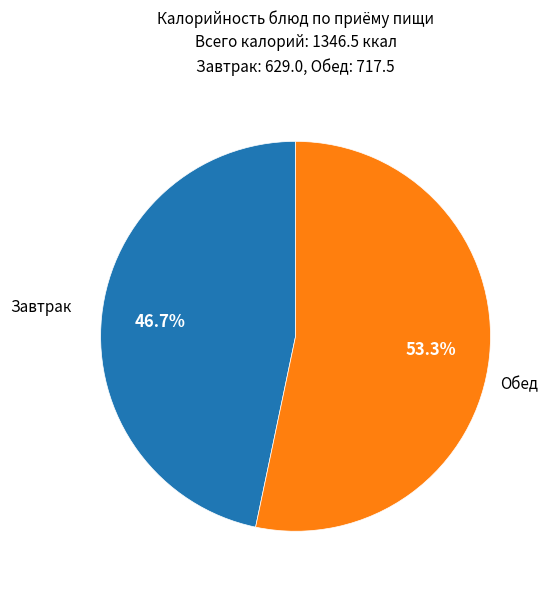

Does any single category account for the majority?

Yes